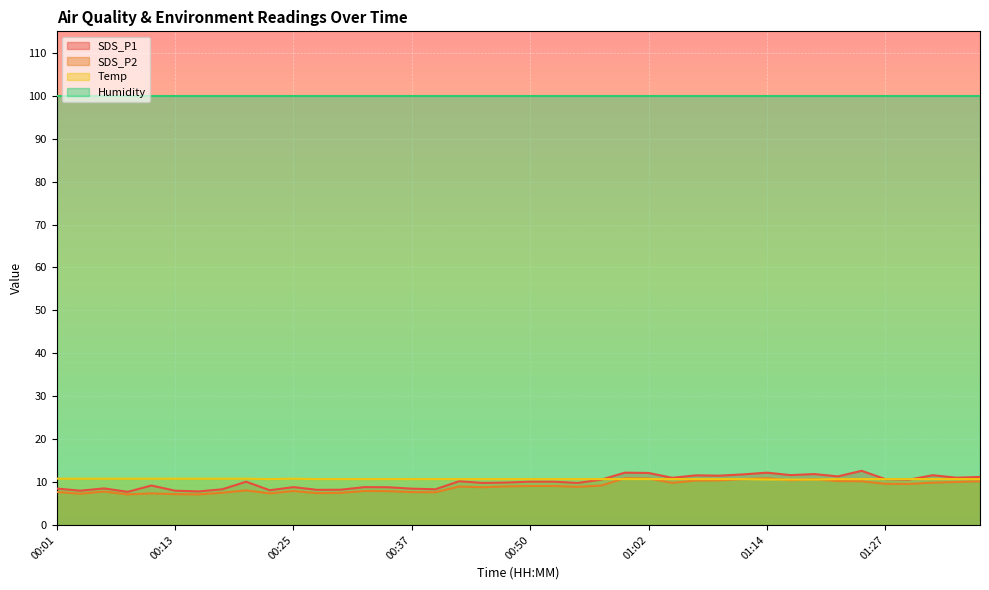

True or false: SDS_P1 and Temp intersect in this chart.

True